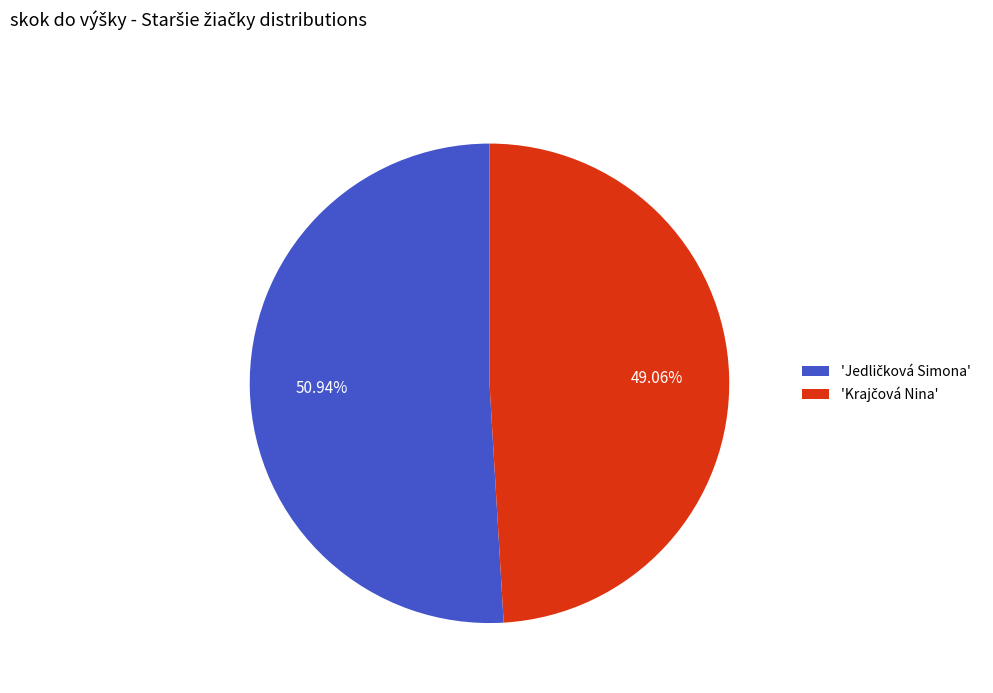

Is there any slice that represents more than half of the pie?

Yes